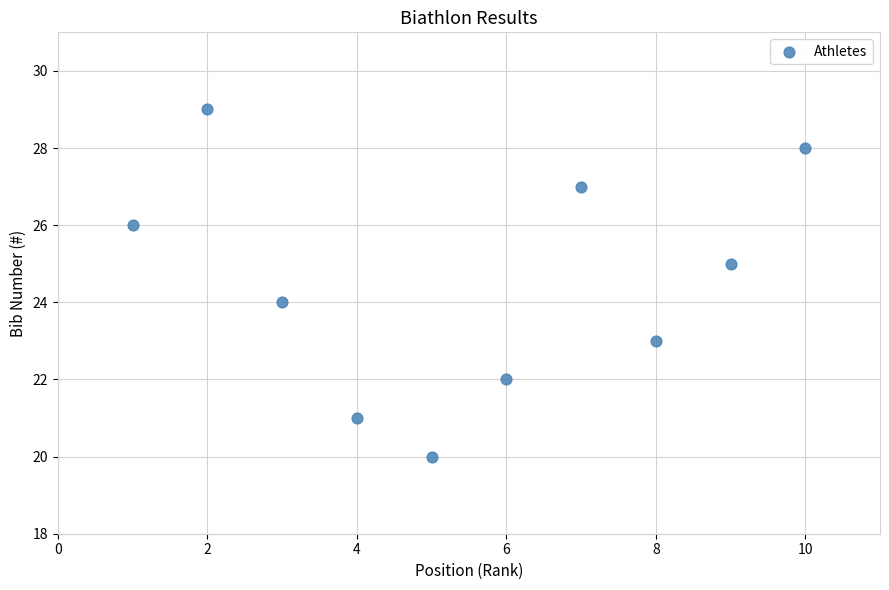

What is the range of X values (max minus min)?

9